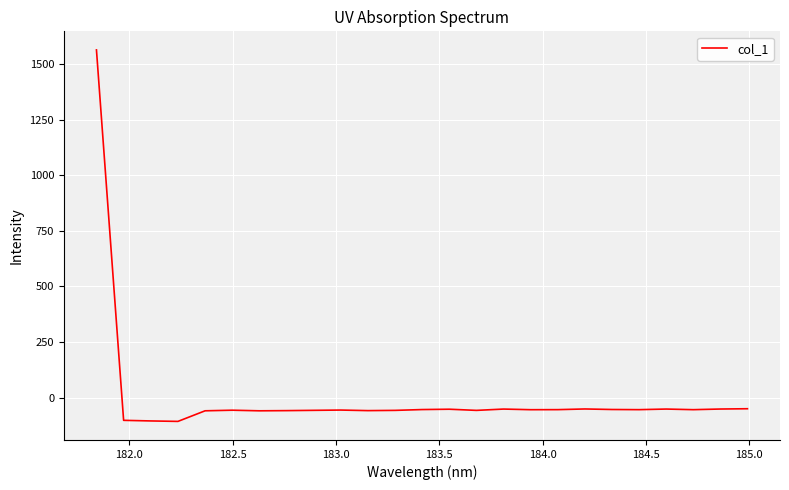

What is the maximum value shown in the chart?

1563.2